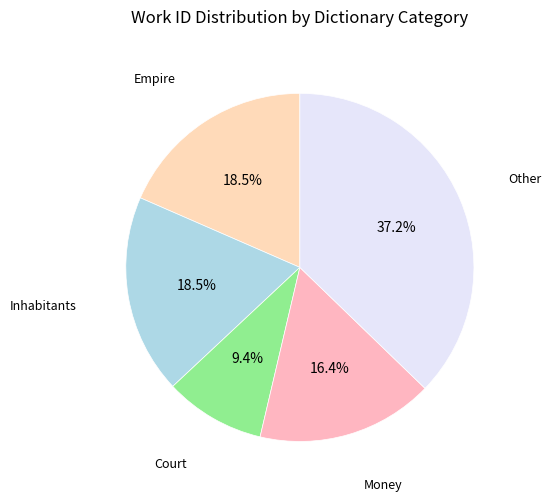

How many slices are in this pie chart?

5